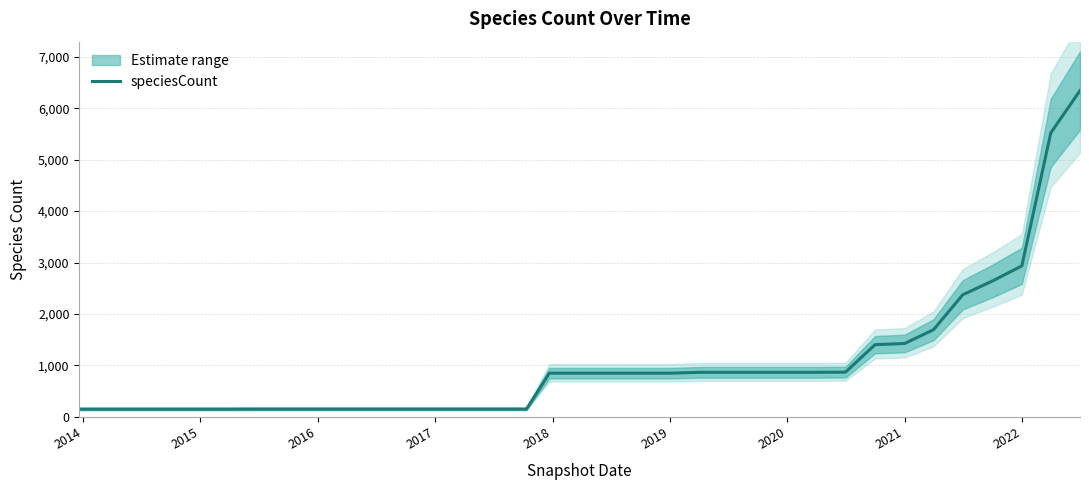

What is the minimum value for speciesCount?

152